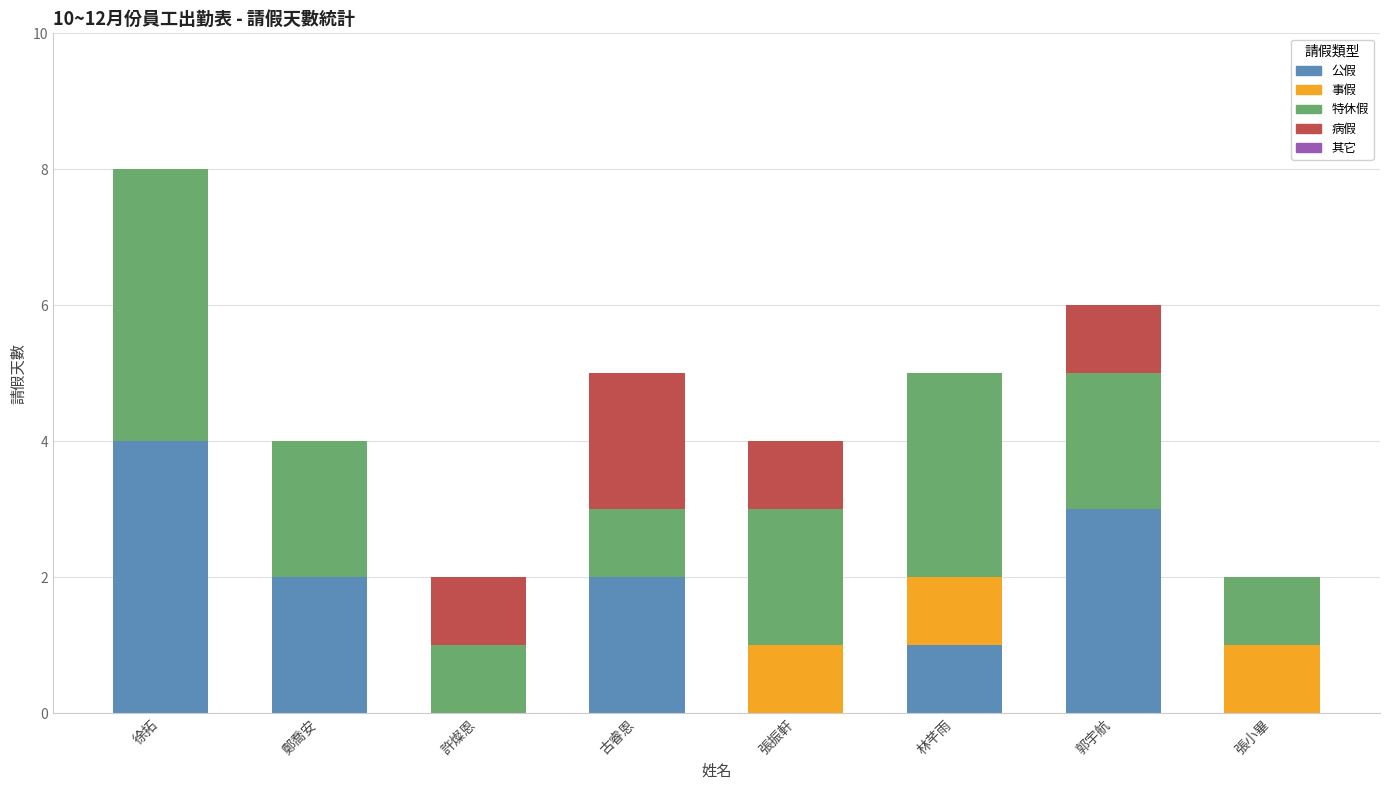

The 公假 series shows 1 at 林芊雨. True or false?

True